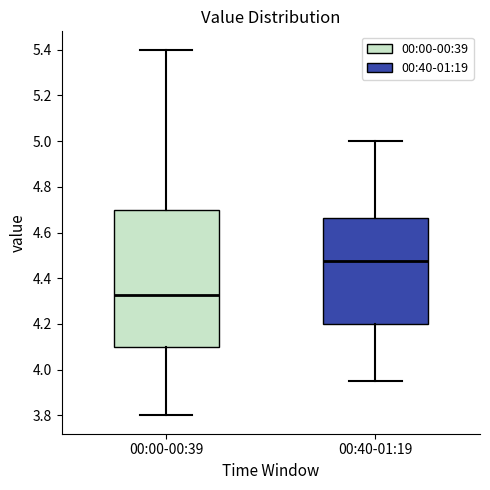

Reading left to right, read every box against the y-axis: the position of its median line, the range the box covers, and the ends of its whiskers. The values are not printed on the chart, so give them approximately, as read against the axis.

00:00-00:39: median 4.32, box 4.10 to 4.70, whiskers 3.80 to 5.40
00:40-01:19: median 4.48, box 4.20 to 4.66, whiskers 3.96 to 5.00